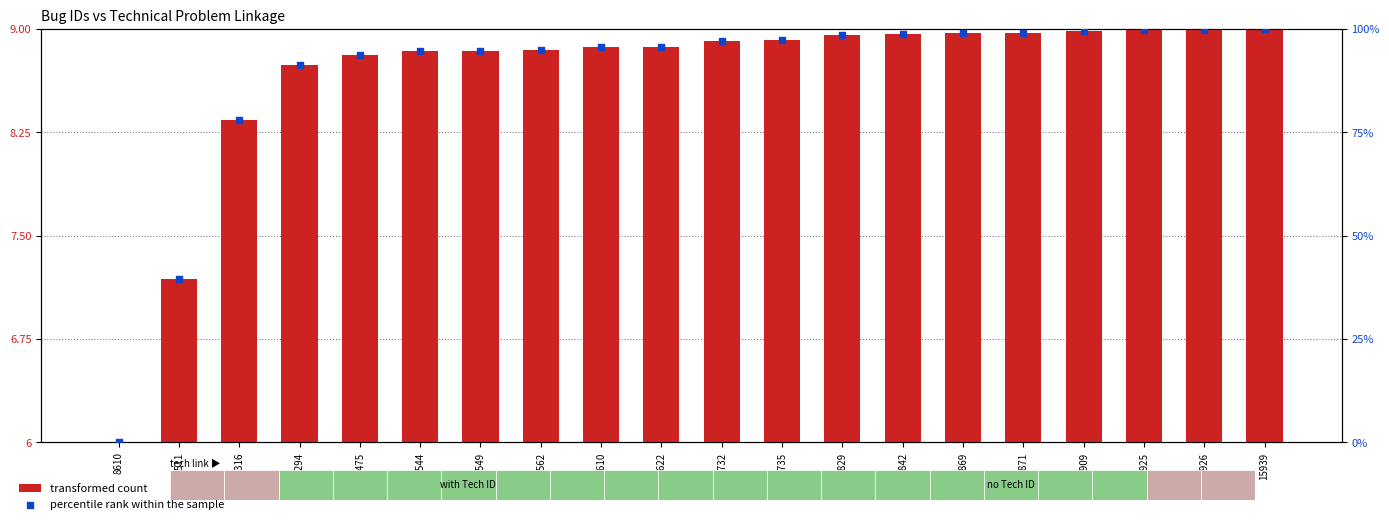

Which series has the widest spread of Y values?

percentile rank within the sample